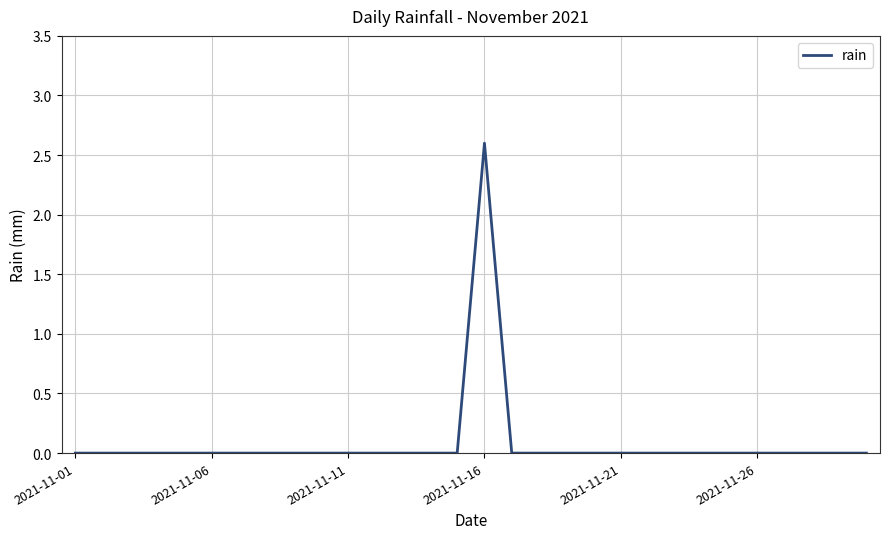

What is the maximum value shown in the chart?

2.6